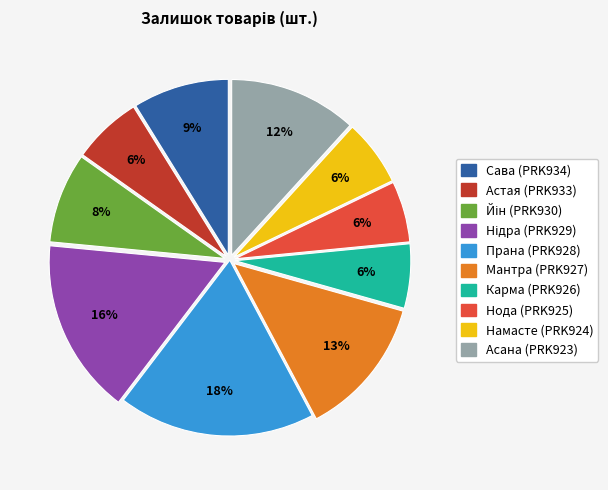

Is there any slice that represents more than half of the pie?

No